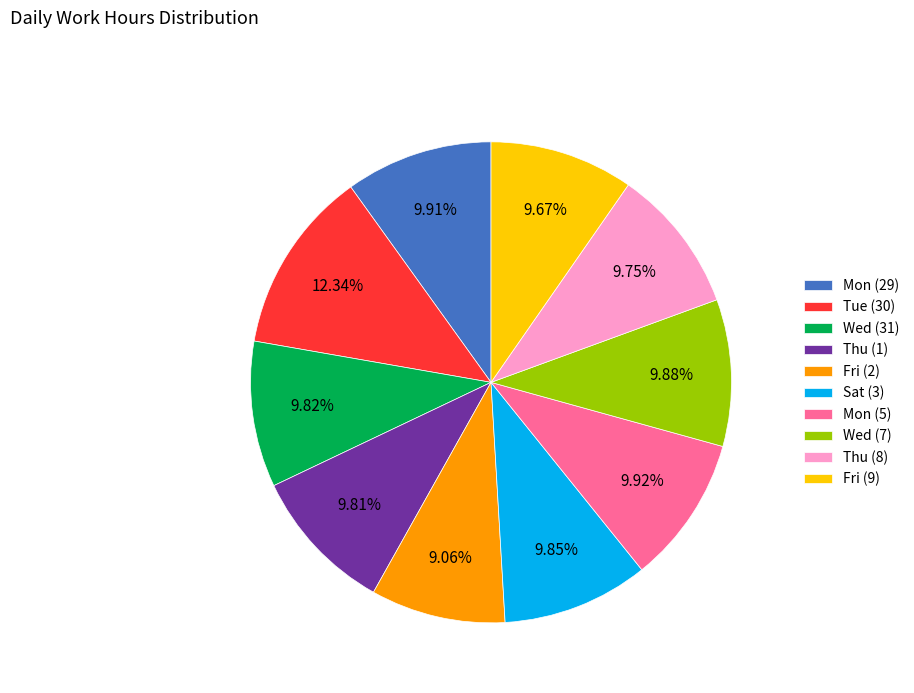

Does any single category account for the majority?

No